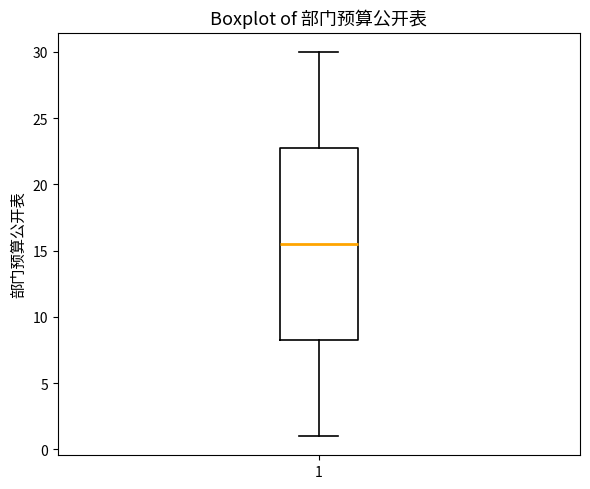

Read this box plot against the y-axis: the position of the median line, the range covered by the box, and the ends of both whiskers. The values are not printed on the chart, so give them approximately, as read against the axis.

median 15.5, box 8.5 to 23.0, whiskers 1.0 to 30.0